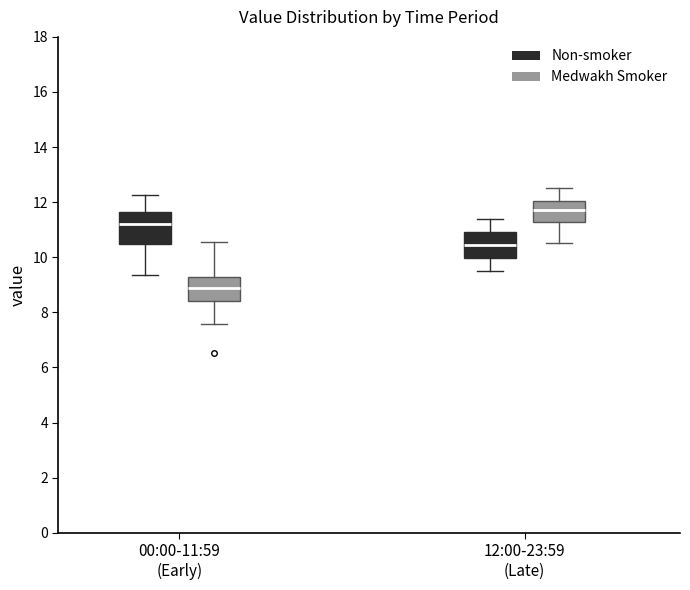

Reading left to right, transcribe this box plot: for each box, give where its median line is, the range the box spans, and where its two whiskers end, as read against the y-axis. The values are not printed on the chart, so give them approximately, as read against the axis.

00:00-11:59 (Early) (Non-smoker): median 11.2, box 10.4 to 11.6, whiskers 9.4 to 12.2
00:00-11:59 (Early) (Medwakh Smoker): median 8.8, box 8.4 to 9.2, whiskers 7.6 to 10.6
12:00-23:59 (Late) (Non-smoker): median 10.4, box 10.0 to 11.0, whiskers 9.6 to 11.4
12:00-23:59 (Late) (Medwakh Smoker): median 11.8, box 11.2 to 12.0, whiskers 10.6 to 12.6